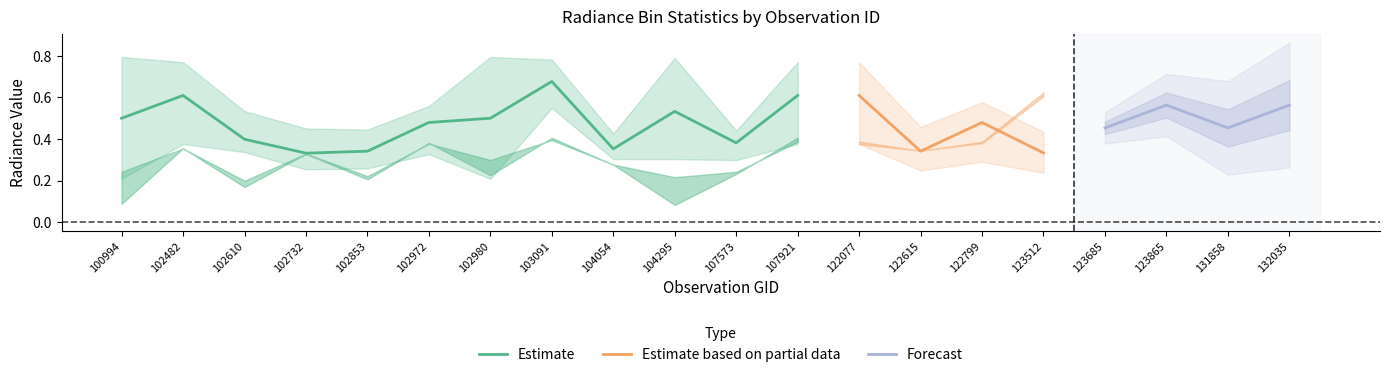

What is the value of the rade9_bin_1q point at the 12th from the left?

0.4